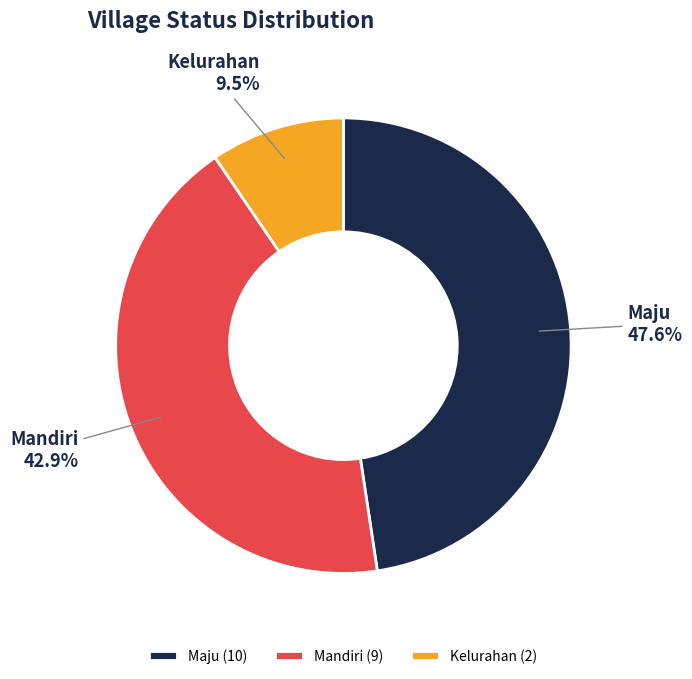

Between Kelurahan and Maju, which is larger?

Maju